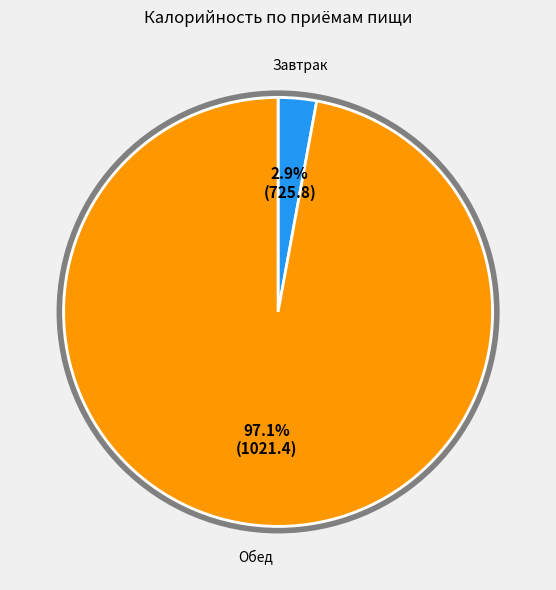

How many slices are in this pie chart?

2